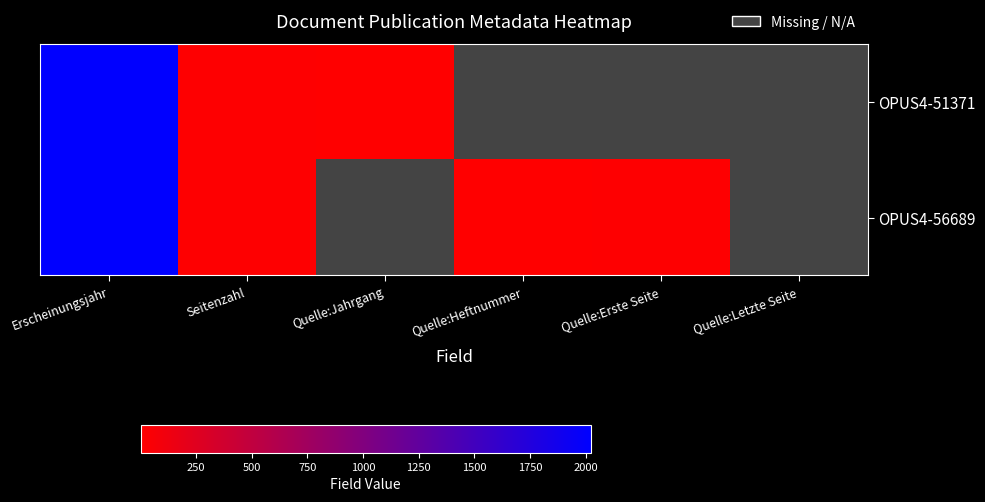

Is the value of OPUS4-51371 at Quelle:Jahrgang greater than the value of OPUS4-56689 at Quelle:Letzte Seite?

No